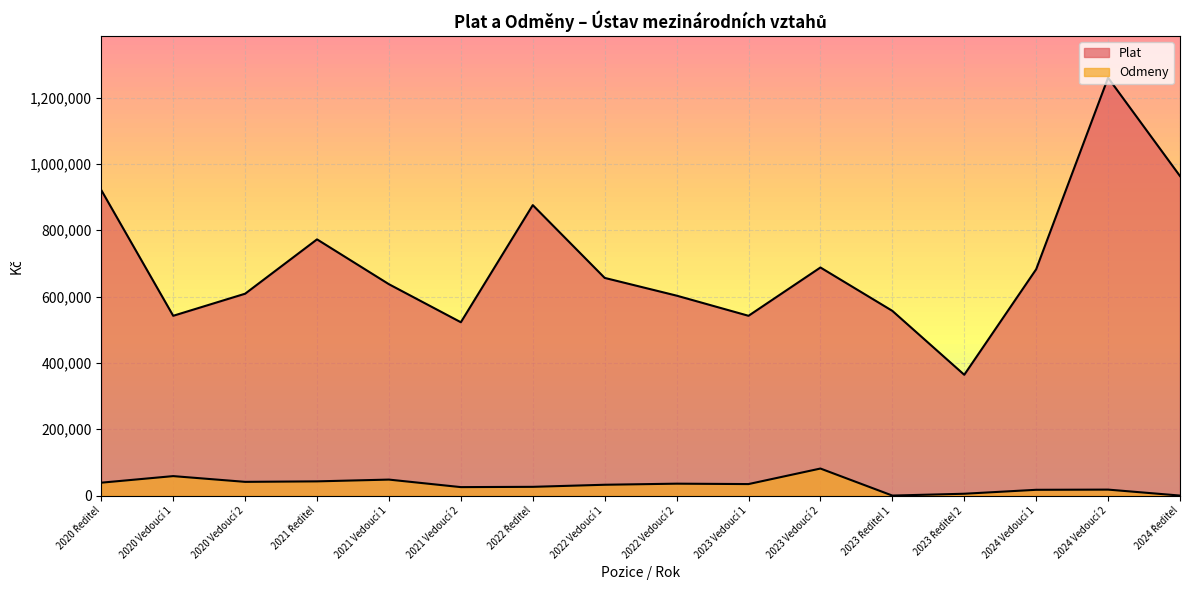

Reading right to left, extract all data points from this chart.

Plat: 2024 Ředitel=963332	2024 Vedoucí 2=1259811	2024 Vedoucí 1=682346	2023 Ředitel 2=364206	2023 Ředitel 1=556915	2023 Vedoucí 2=687682	2023 Vedoucí 1=542050	2022 Vedoucí 2=602826	2022 Vedoucí 1=656284	2022 Ředitel=875749	2021 Vedoucí 2=522593	2021 Vedoucí 1=637263	2021 Ředitel=772473	2020 Vedoucí 2=608618	2020 Vedoucí 1=542066	2020 Ředitel=921021
Odmeny: 2024 Ředitel=0	2024 Vedoucí 2=17963	2024 Vedoucí 1=17382	2023 Ředitel 2=5500	2023 Ředitel 1=0	2023 Vedoucí 2=81506	2023 Vedoucí 1=34652	2022 Vedoucí 2=35865	2022 Vedoucí 1=32615	2022 Ředitel=26337	2021 Vedoucí 2=25479	2021 Vedoucí 1=48159	2021 Ředitel=42819	2020 Vedoucí 2=41349	2020 Vedoucí 1=58674	2020 Ředitel=38849